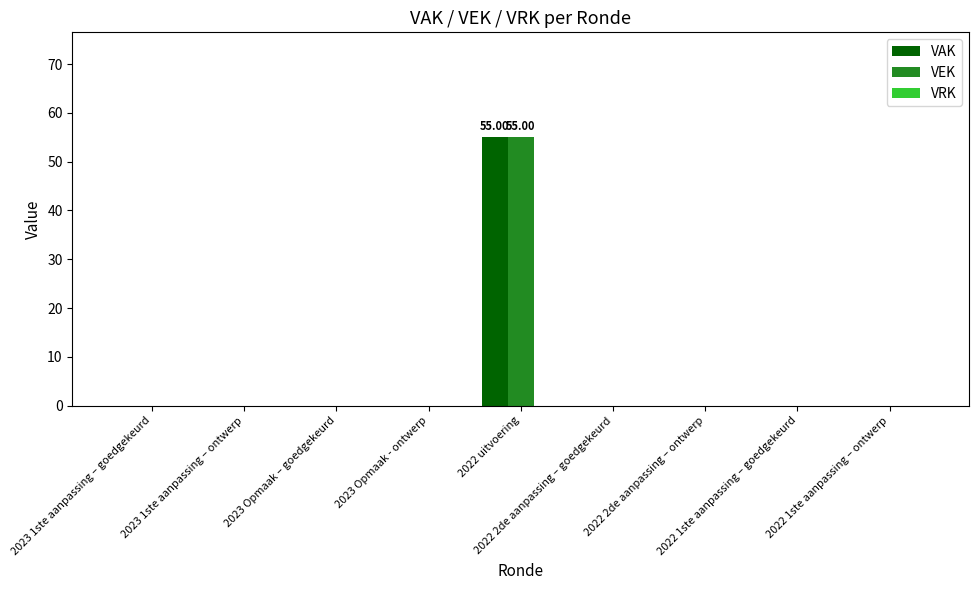

What is the sum of all VAK values?

55